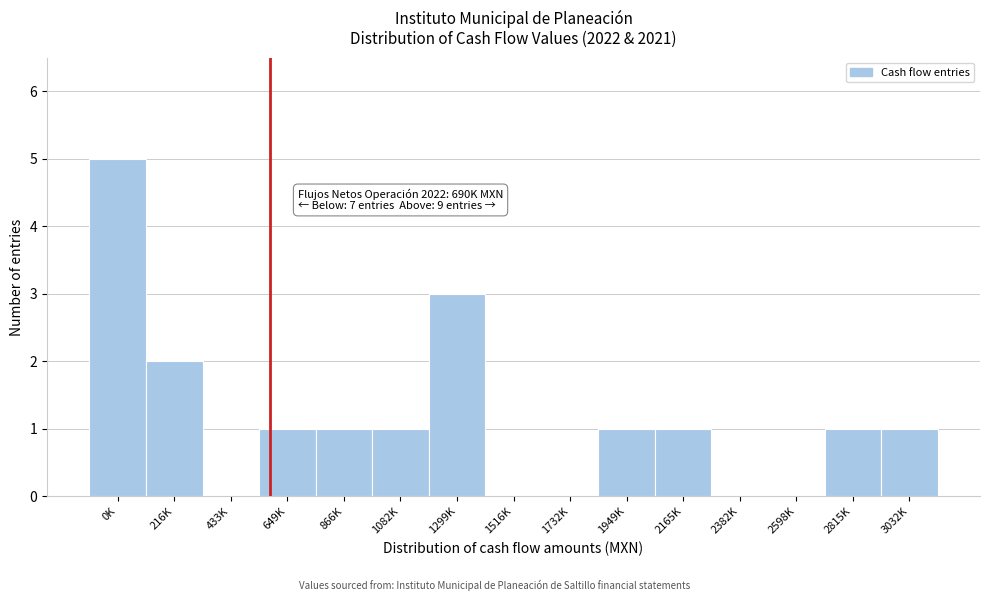

Reading right to left, what are all the values shown in this chart?

3032K=1	2815K=1	2598K=0	2382K=0	2165K=1	1949K=1	1732K=0	1516K=0	1299K=3	1082K=1	866K=1	649K=1	433K=0	216K=2	0K=5